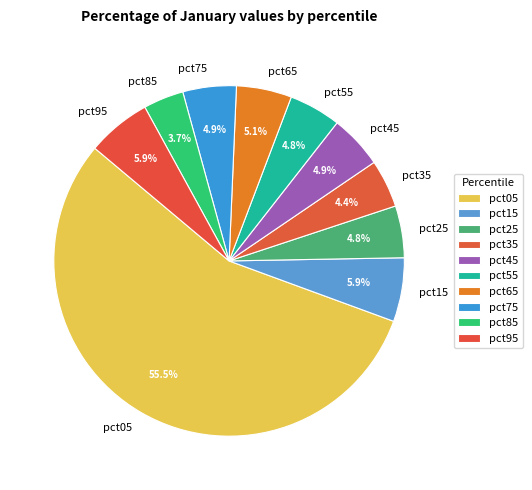

Between pct75 and pct95, which is larger?

pct95